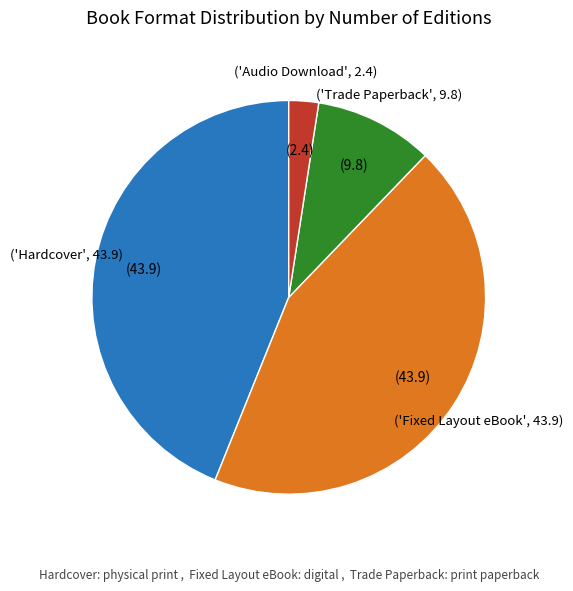

Is there a majority slice in this chart?

No